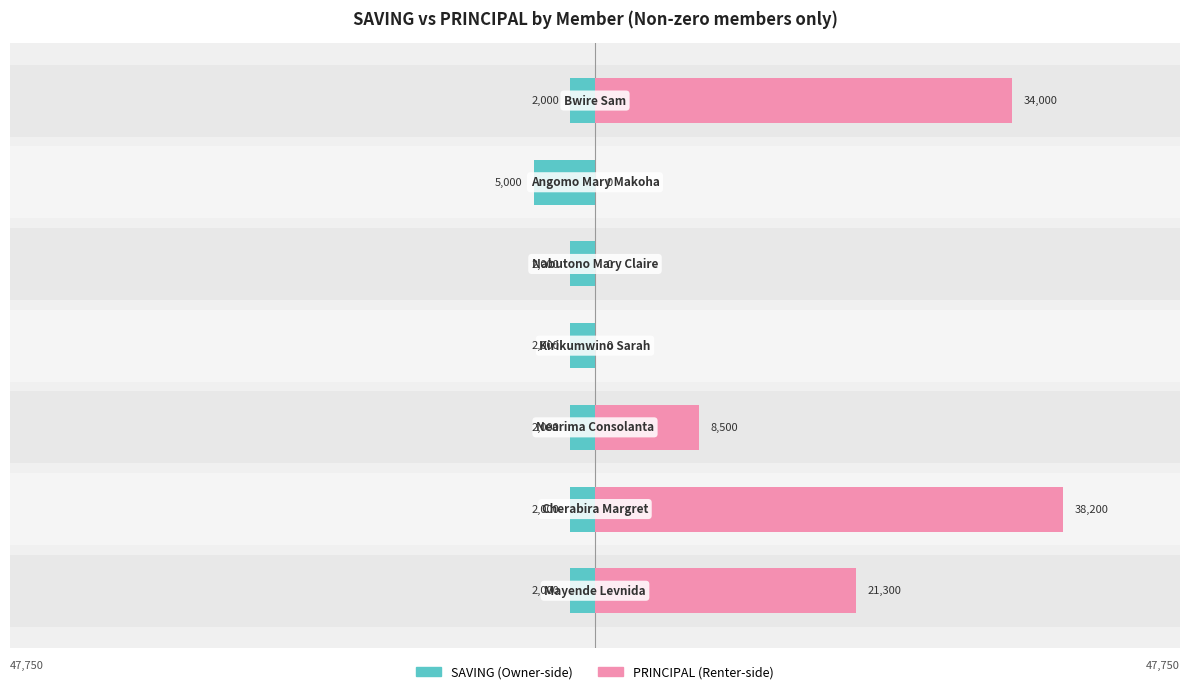

At how many categories does at least one series exceed 36670?

1